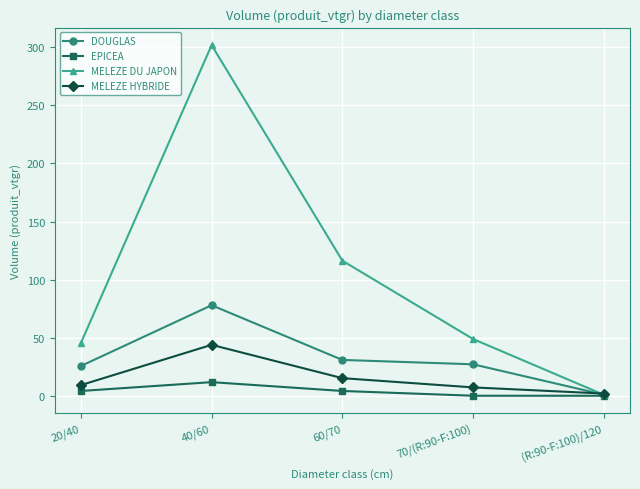

Which category has the lowest value in the MELEZE HYBRIDE series?

(R:90-F:100)/120